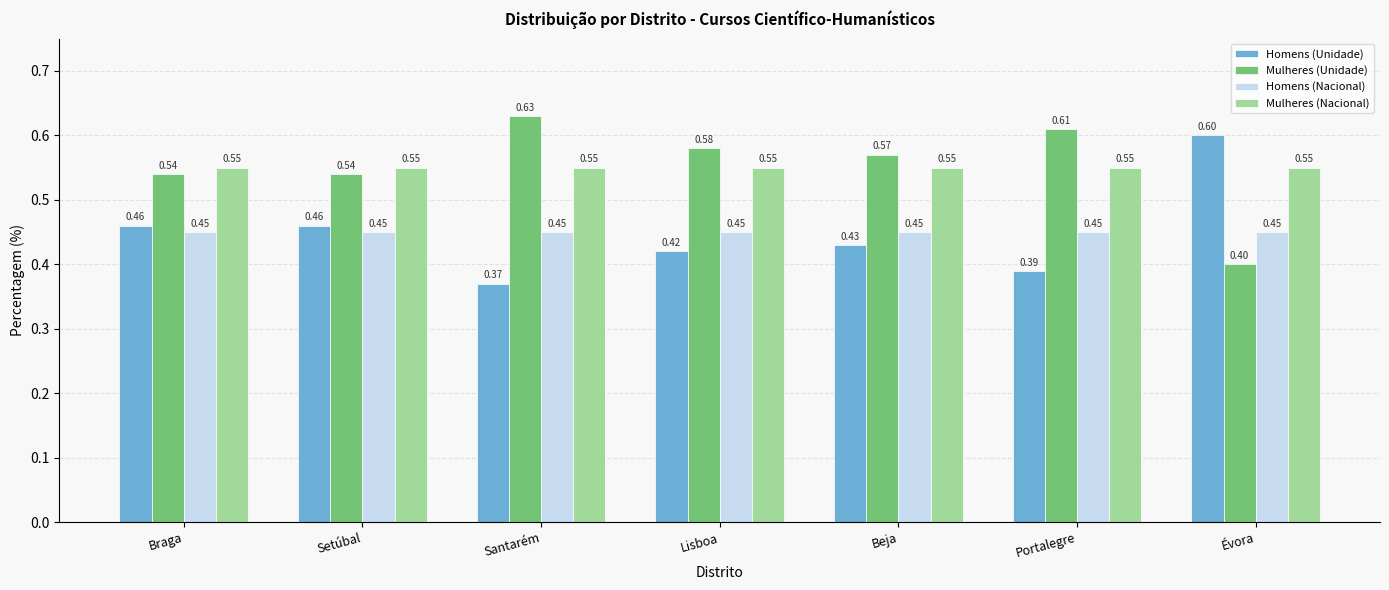

The value of Mulheres (Nacional) at Portalegre is 0.6. True or false?

True